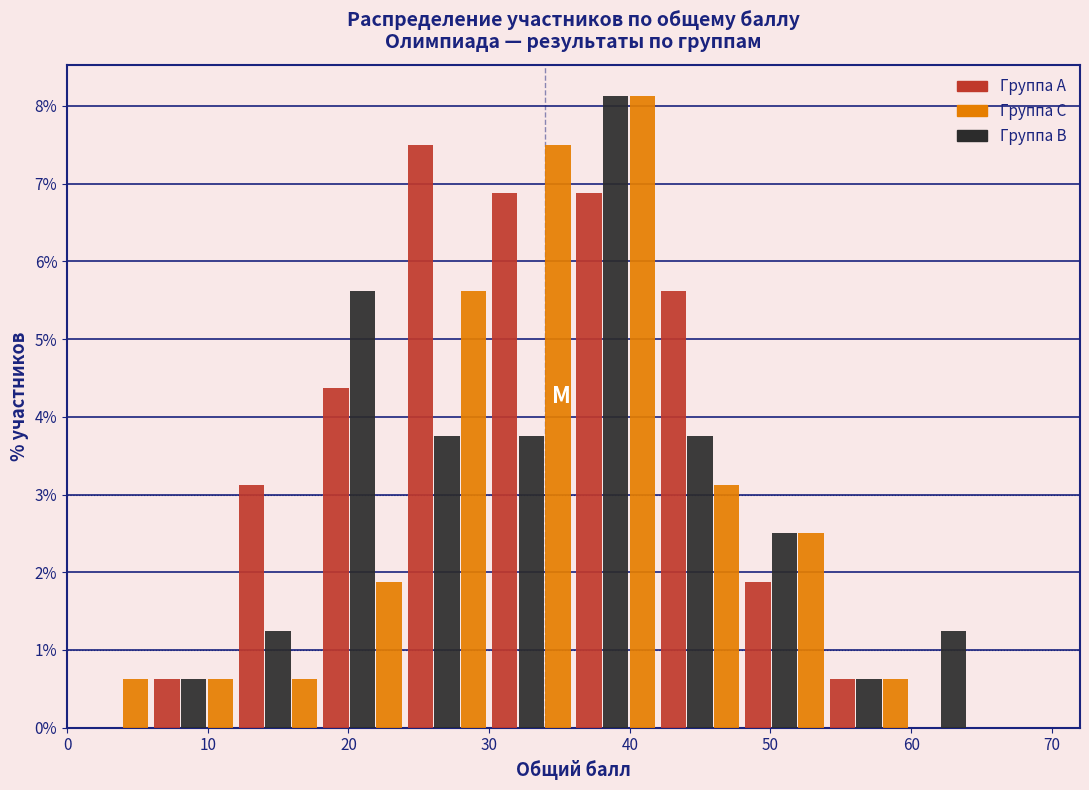

In the Группа A series, which range on the x-axis has the tallest bar?

24 to 30